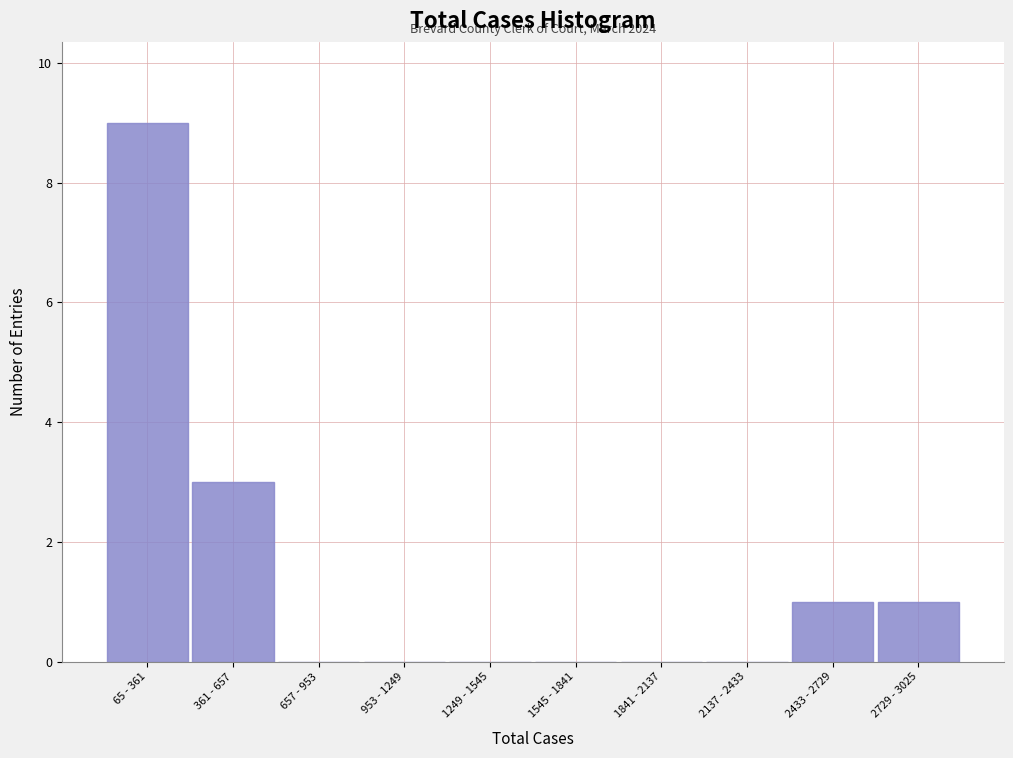

Reading left to right, extract all data points from this chart.

65 - 361=9	361 - 657=3	657 - 953=0	953 - 1249=0	1249 - 1545=0	1545 - 1841=0	1841 - 2137=0	2137 - 2433=0	2433 - 2729=1	2729 - 3025=1